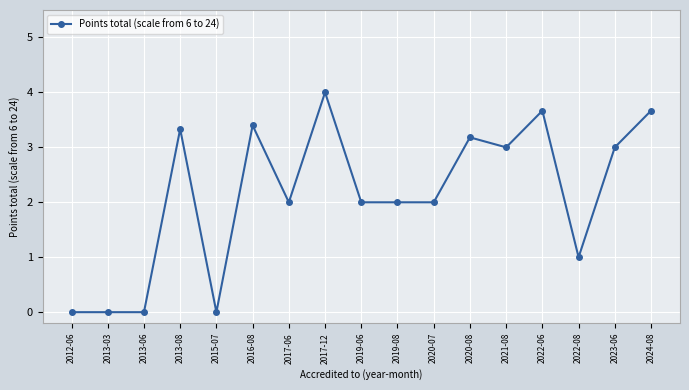

True or false: there are more than 1 points higher than both neighbors.

True